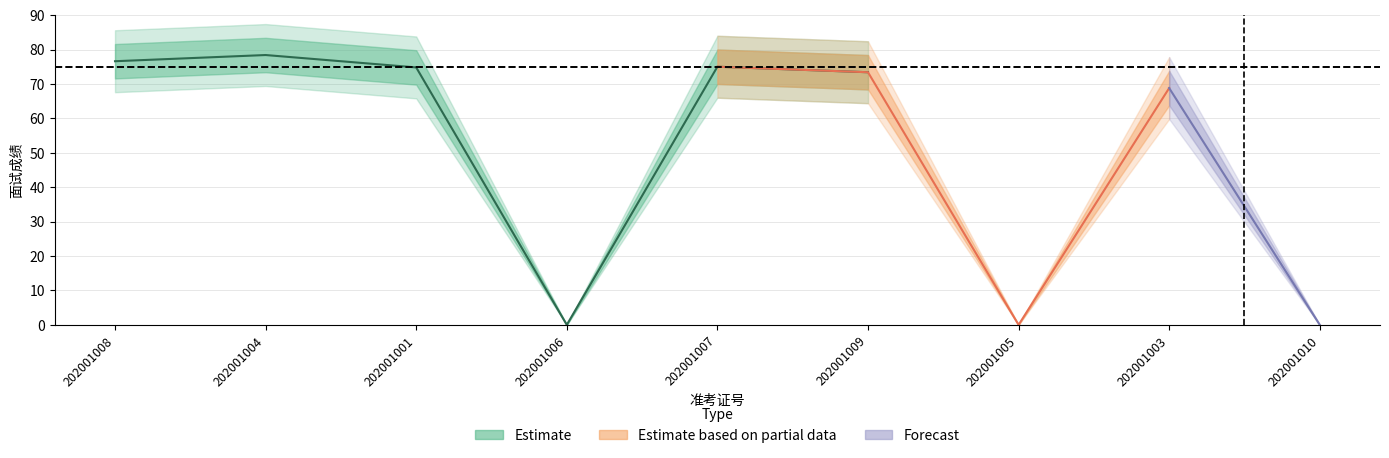

What is the difference between the Estimate values at 2 and 4?

78.4